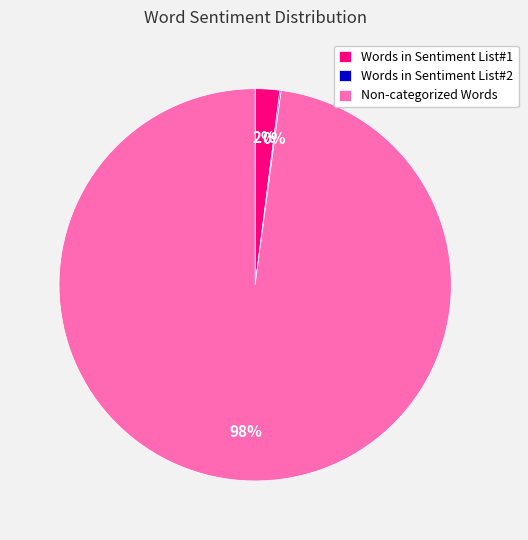

To the nearest percent, what is the combined percentage of Words in Sentiment List#1 and Non-categorized Words?

100%